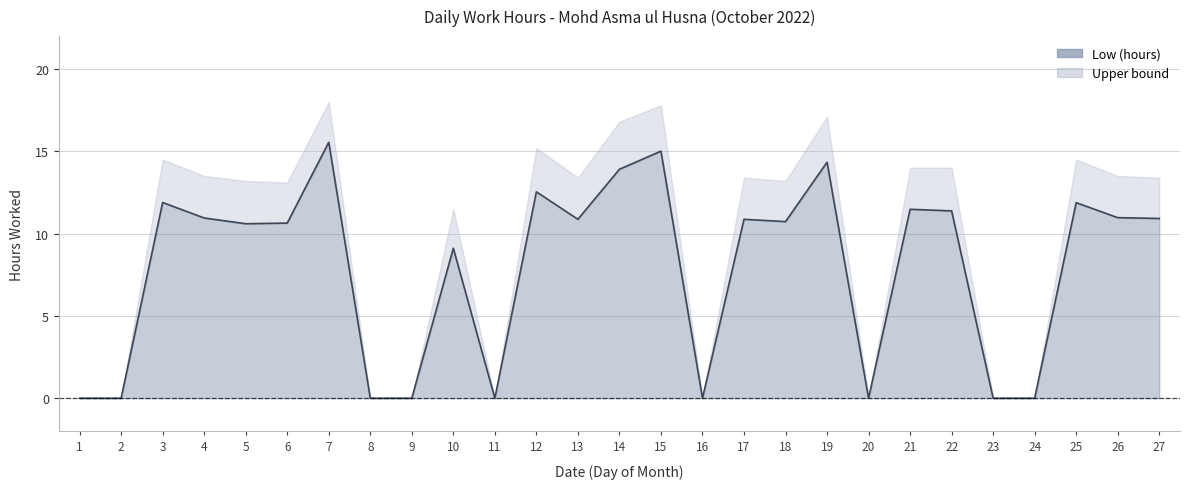

Rank the categories by value from highest to lowest.

7, 15, 19, 14, 12, 3, 25, 21, 22, 26, 4, 27, 13, 17, 18, 6, 5, 10, 1, 2, 8, 9, 11, 16, 20, 23, 24